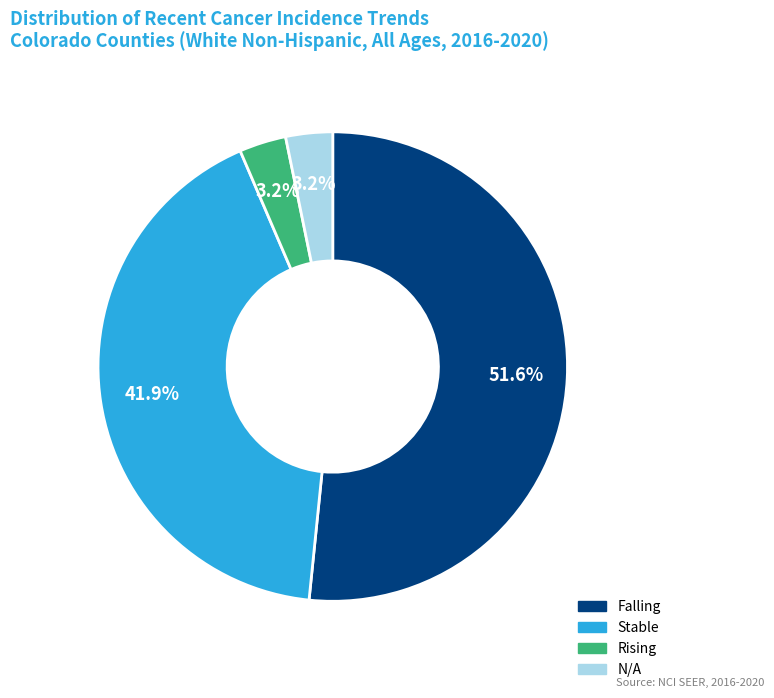

Which slice is the largest?

Falling